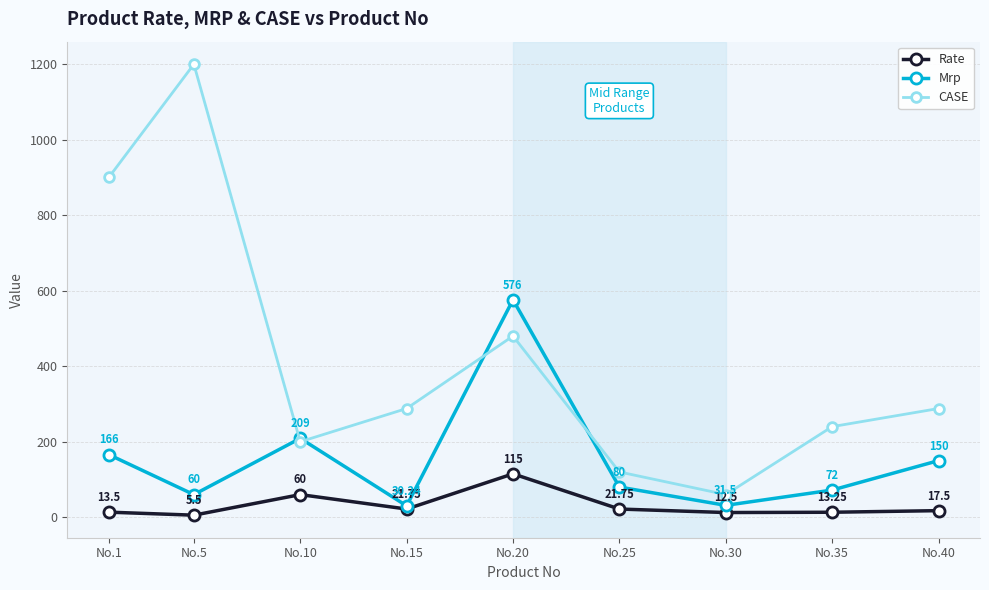

Which series has the largest total across all categories?

CASE